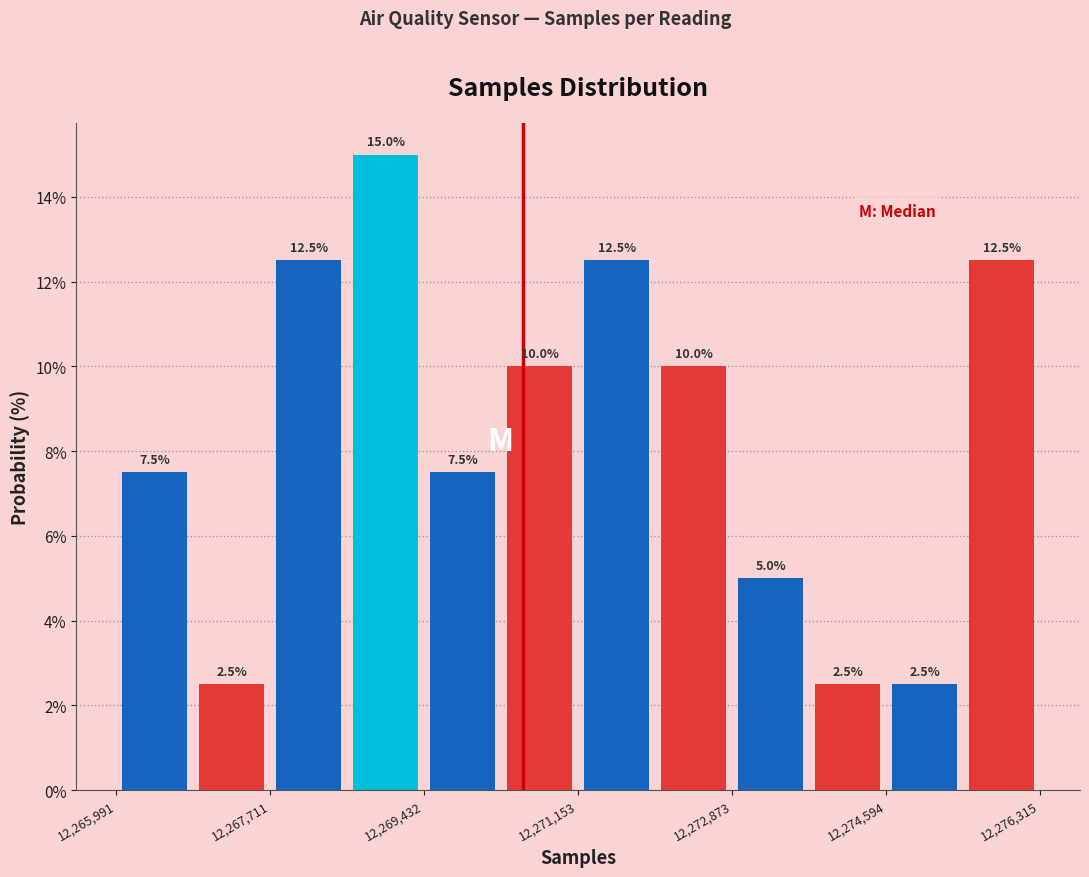

Which range on the x-axis has the tallest bar?

12268600 to 12269400